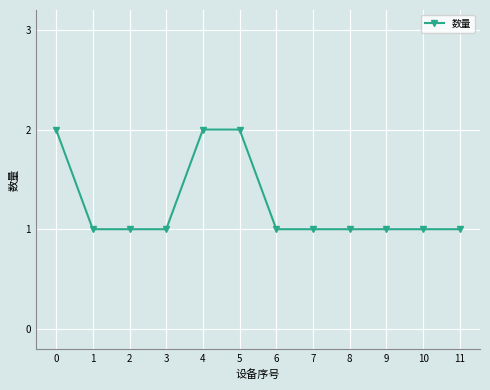

What is the approximate value at 10?

1